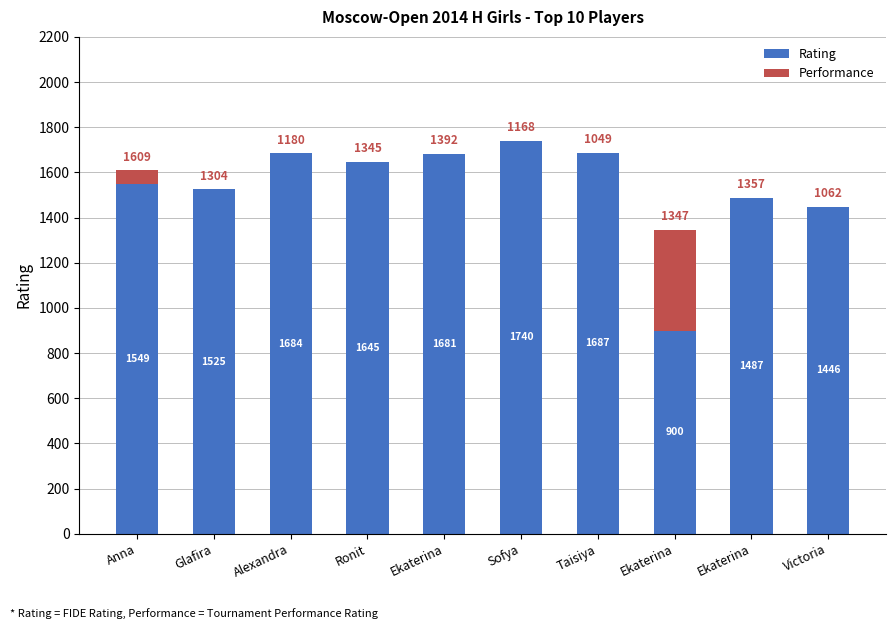

Which series has the widest spread of values?

Rating